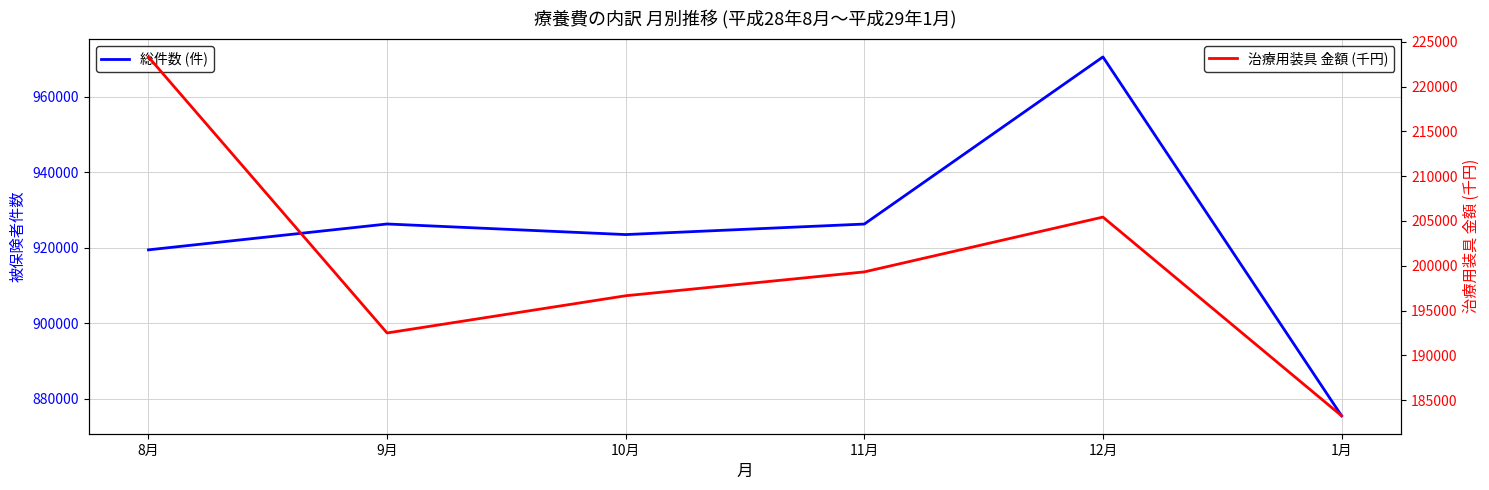

At which category does 総件数 (件) reach its first local peak?

9月